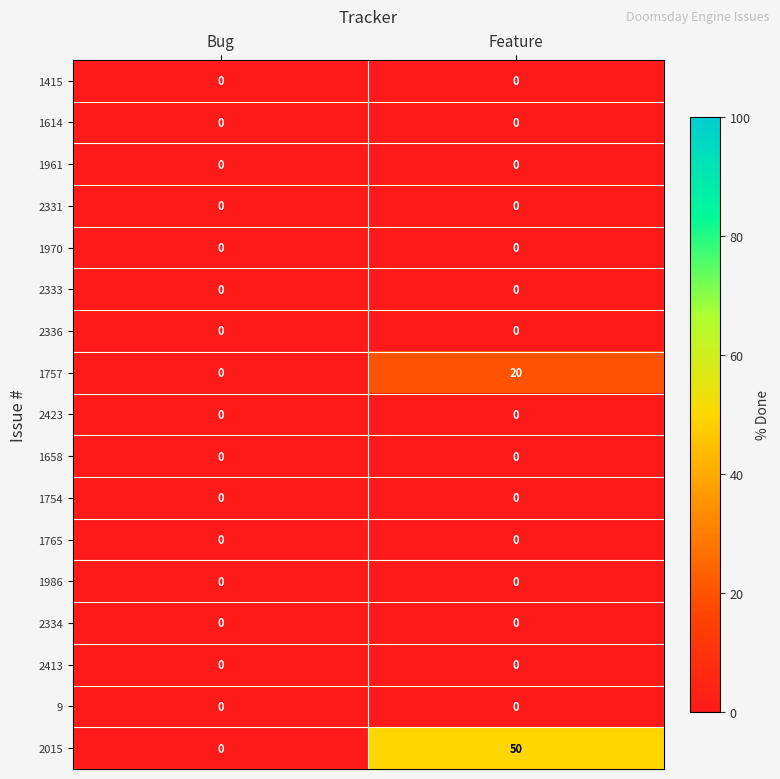

Which category has the highest value across all series?

Feature